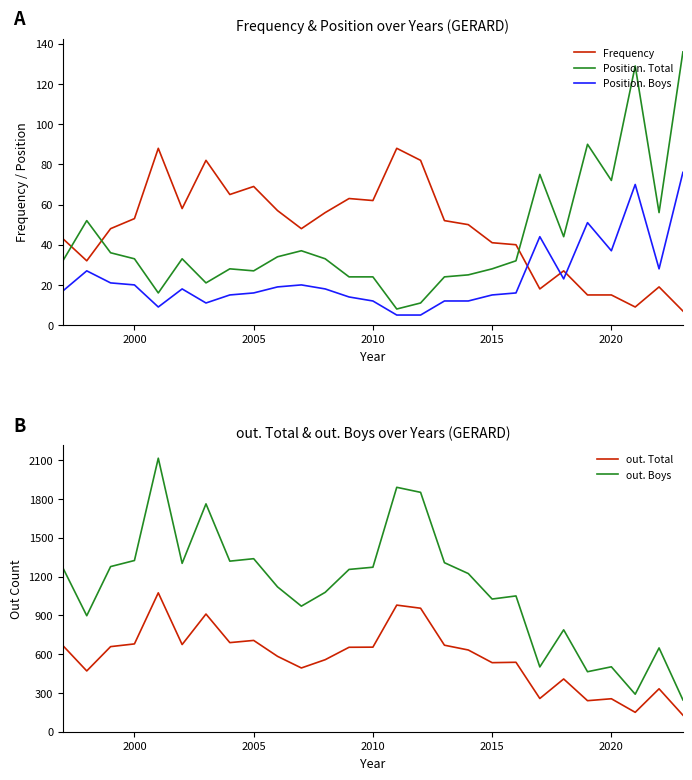

The value of Position. Boys at 2015 is 24. True or false?

False